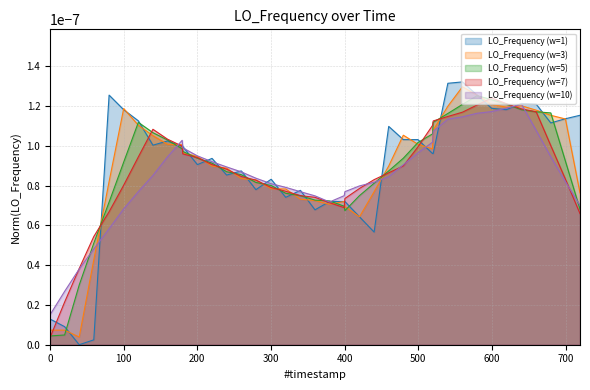

Which series has the largest range (max minus min)?

LO_Frequency (w=1)